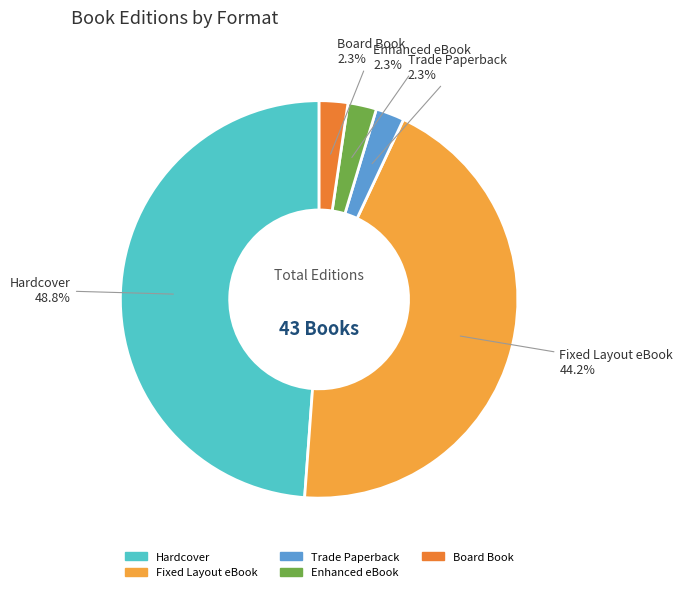

Between Fixed Layout eBook and Trade Paperback, which is larger?

Fixed Layout eBook